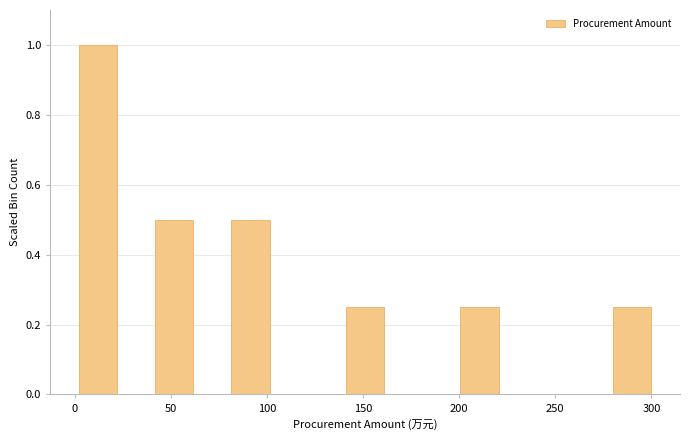

Read against the x-axis, roughly where is the centre of the tallest bar?

10